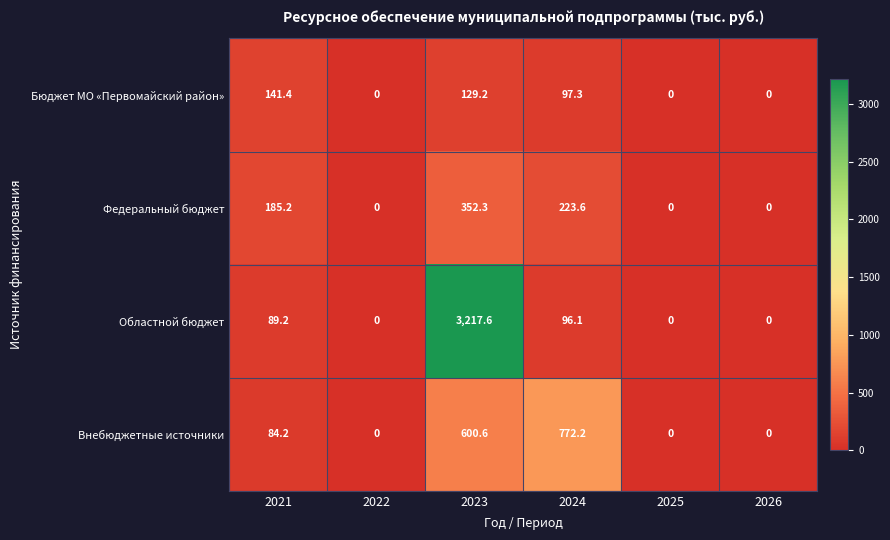

What is the average value of the Бюджет МО «Первомайский район» series?

61.3